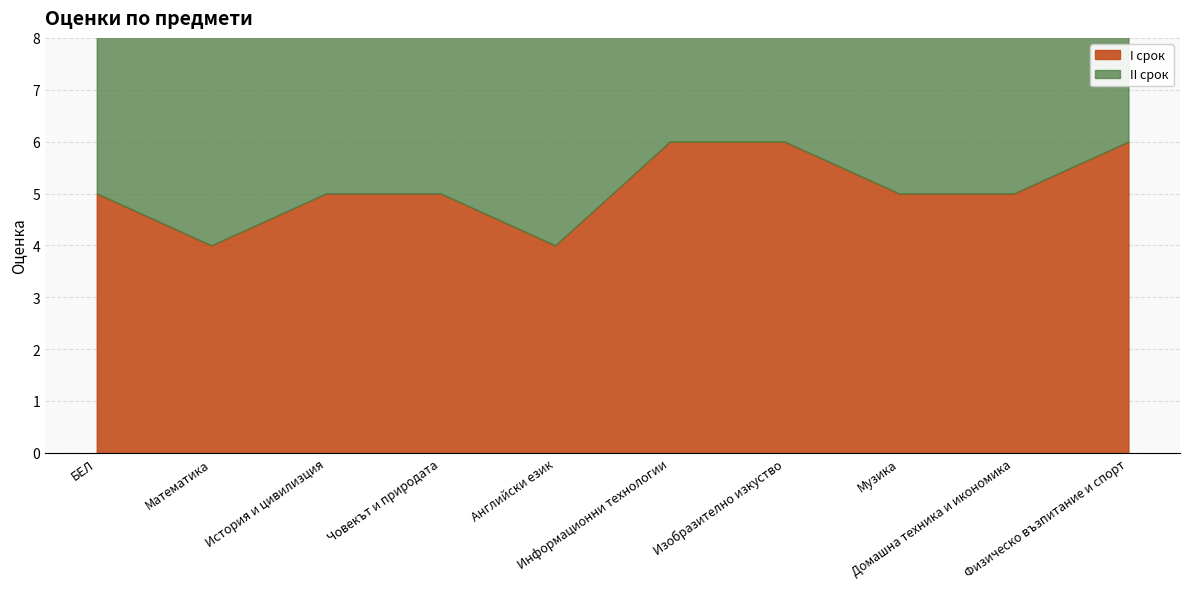

At which label does I срок first exceed 5?

Информационни технологии